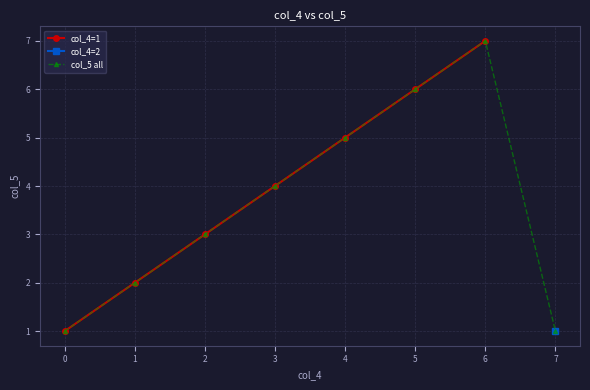

The value of col_5 all at 2 is 5. True or false?

False